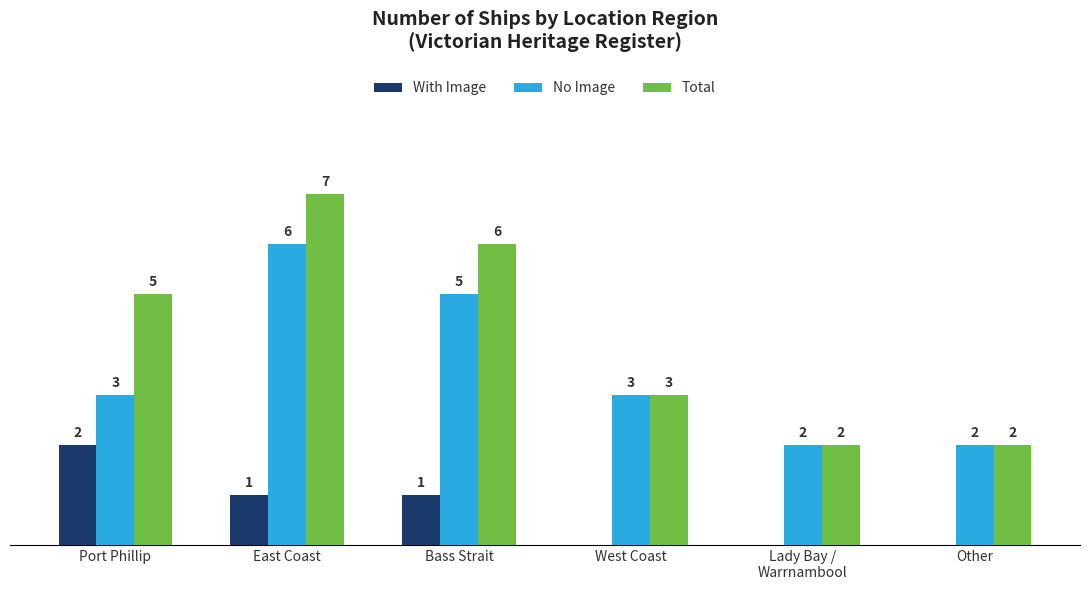

Which series has the largest range (max minus min)?

Total